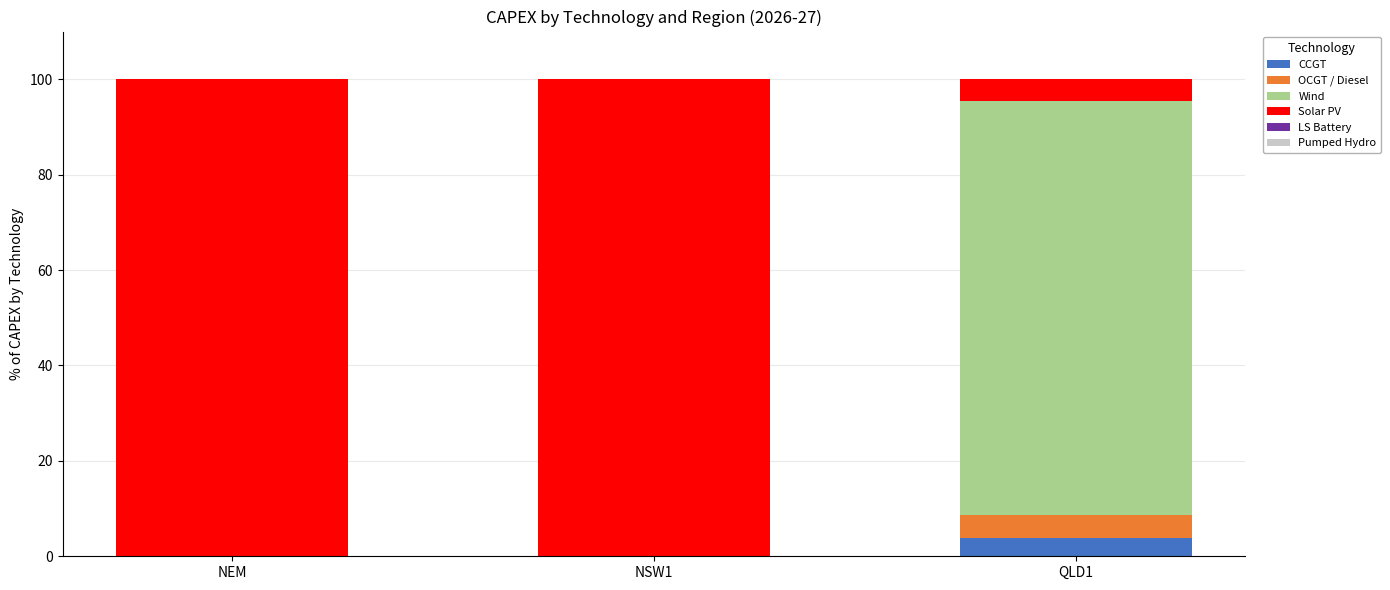

What is the total value across all series at QLD1?

100.0